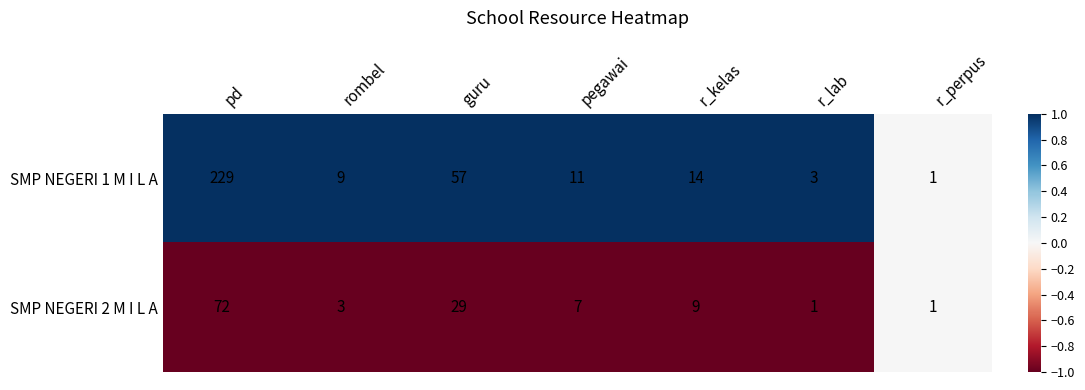

How many data points does each series have?

7